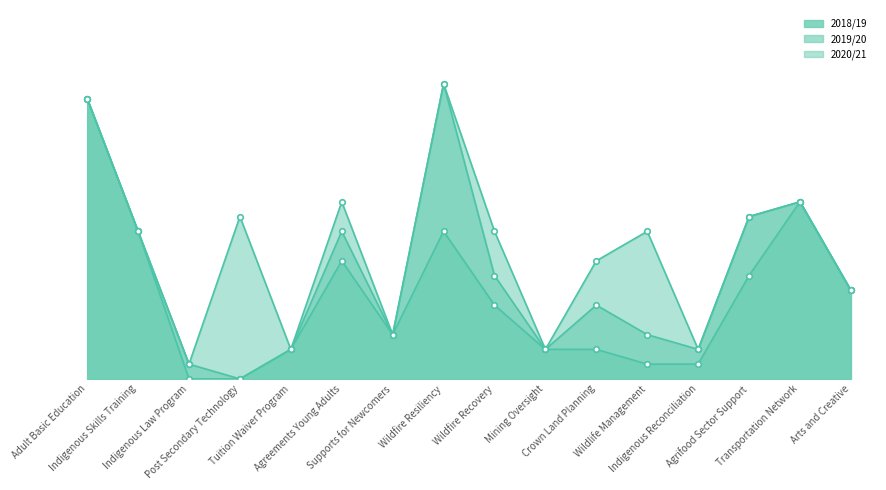

Reading left to right, extract all data points from this chart.

2018/19: Adult Basic Education=19	Indigenous Skills Training=10	Indigenous Law Program=0	Post Secondary Technology=0	Tuition Waiver Program=2	Agreements Young Adults=8	Supports for Newcomers=3	Wildfire Resiliency=10	Wildfire Recovery=5	Mining Oversight=2	Crown Land Planning=2	Wildlife Management=1	Indigenous Reconciliation=1	Agrifood Sector Support=7	Transportation Network=12	Arts and Creative=6
2019/20: Adult Basic Education=19	Indigenous Skills Training=10	Indigenous Law Program=1	Post Secondary Technology=0	Tuition Waiver Program=2	Agreements Young Adults=10	Supports for Newcomers=3	Wildfire Resiliency=20	Wildfire Recovery=7	Mining Oversight=2	Crown Land Planning=5	Wildlife Management=3	Indigenous Reconciliation=2	Agrifood Sector Support=11	Transportation Network=12	Arts and Creative=6
2020/21: Adult Basic Education=19	Indigenous Skills Training=10	Indigenous Law Program=1	Post Secondary Technology=11	Tuition Waiver Program=2	Agreements Young Adults=12	Supports for Newcomers=3	Wildfire Resiliency=20	Wildfire Recovery=10	Mining Oversight=2	Crown Land Planning=8	Wildlife Management=10	Indigenous Reconciliation=2	Agrifood Sector Support=11	Transportation Network=12	Arts and Creative=6